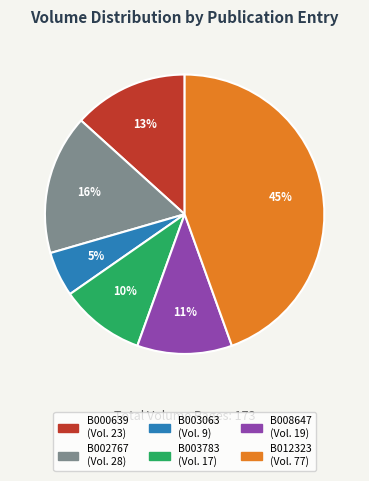

Does B012323 account for over 50% of the chart?

No